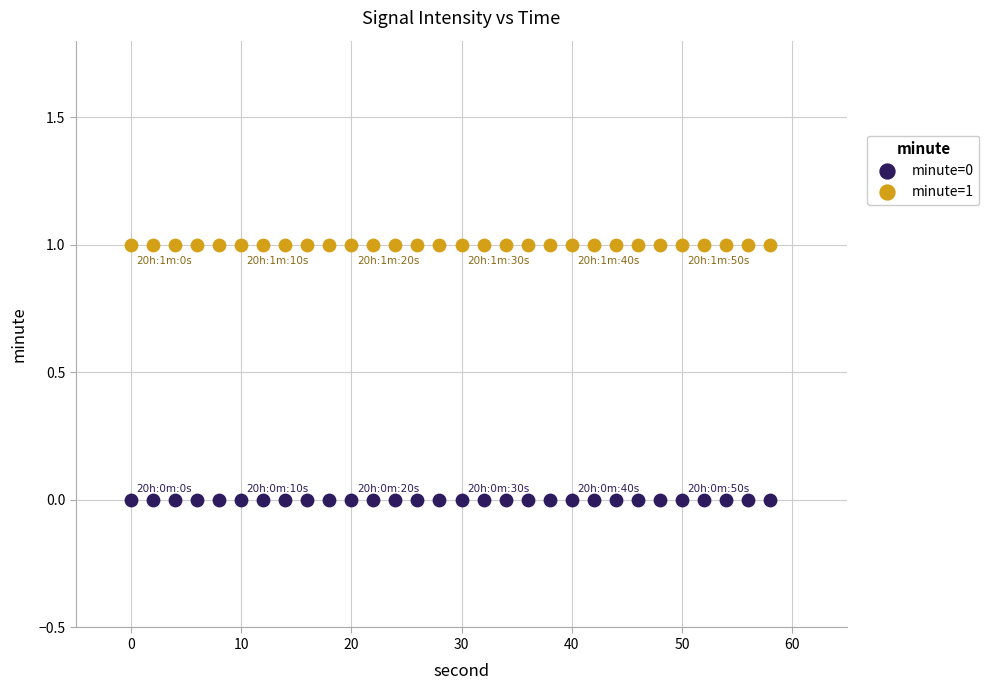

Which series reaches the minimum Y coordinate?

minute=0